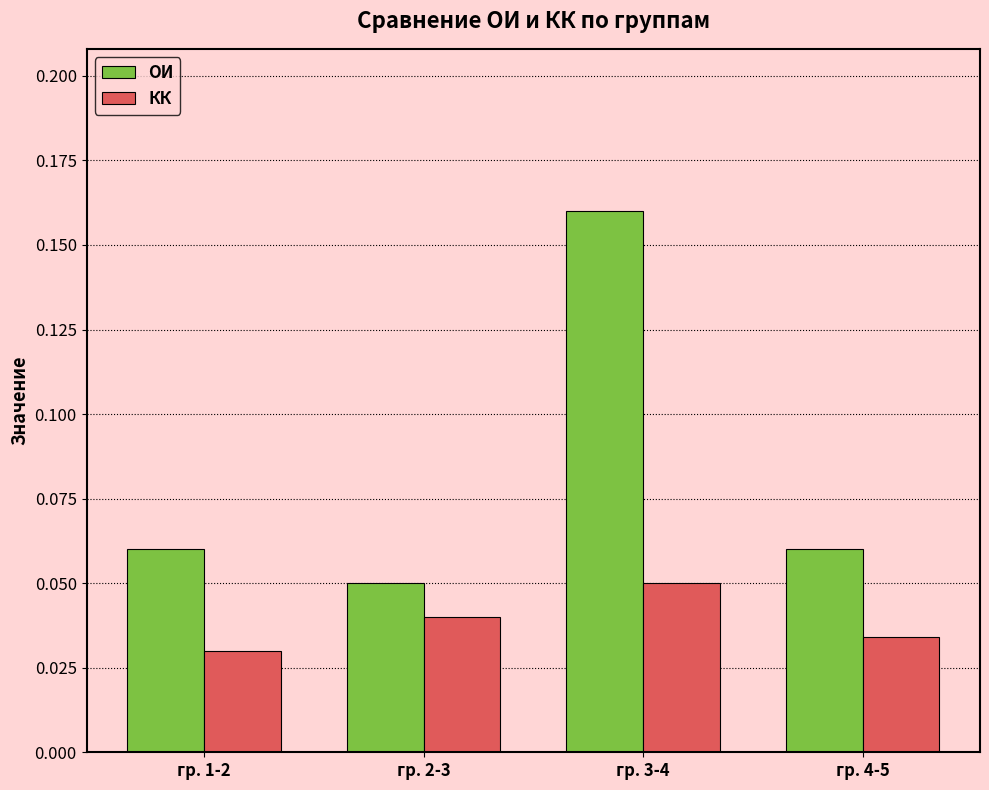

Is the value of КК at гр. 3-4 greater than the value of ОИ at гр. 1-2?

No